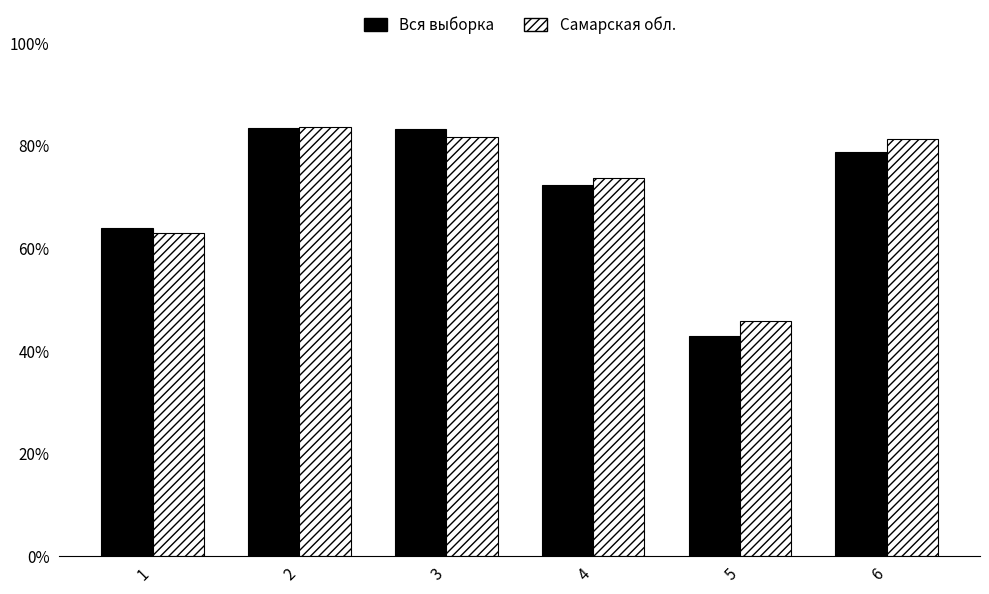

How many bars are there in total?

12